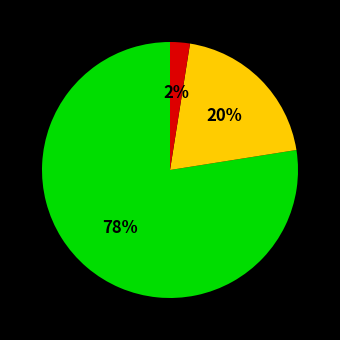

Count the number of slices in the pie.

3